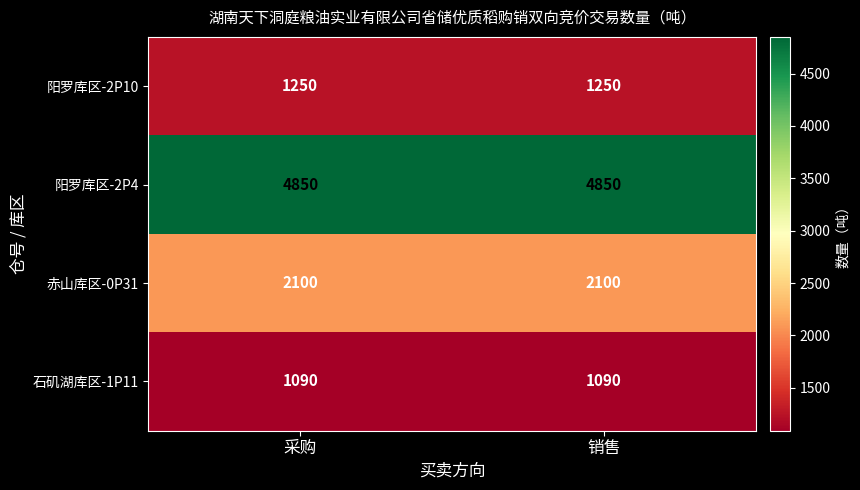

Reading left to right, what are all the values shown in this chart?

阳罗库区-2P10: 采购=1250	销售=1250
阳罗库区-2P4: 采购=4850	销售=4850
赤山库区-0P31: 采购=2100	销售=2100
石矶湖库区-1P11: 采购=1090	销售=1090